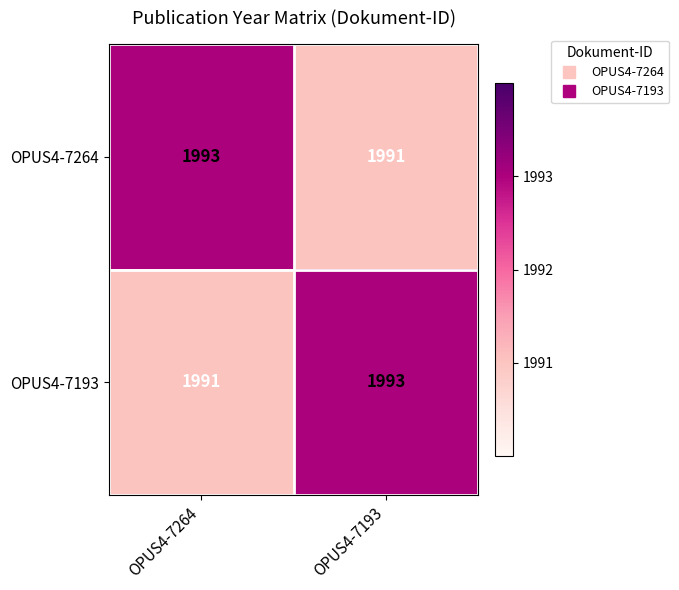

What is the minimum value shown in the chart?

1991